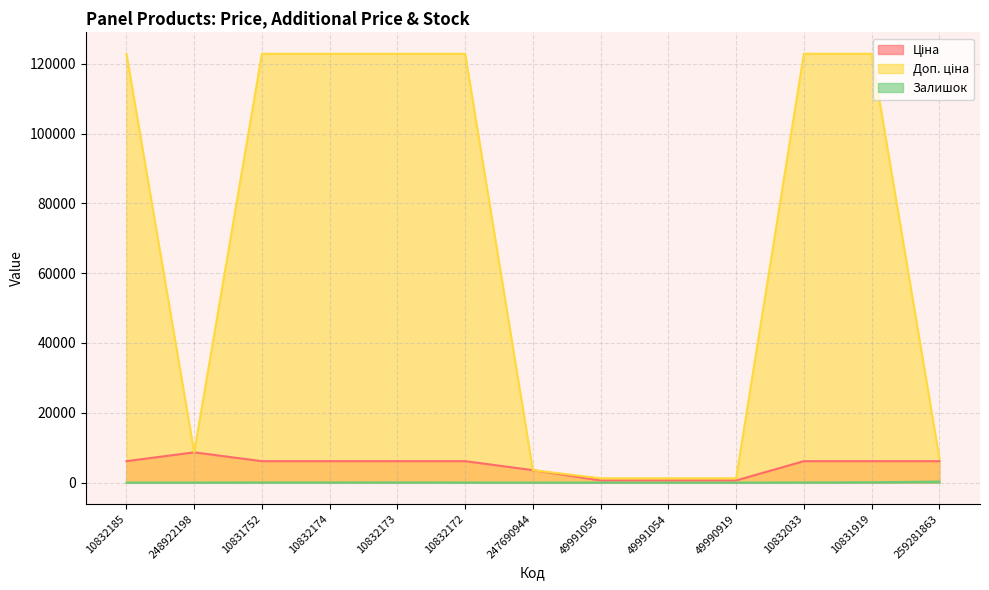

List the labels in order of Залишок value, largest first.

259281863, 10831919, 10832173, 10832033, 10832174, 10831752, 10832172, 248922198, 49991056, 10832185, 49991054, 49990919, 247690944